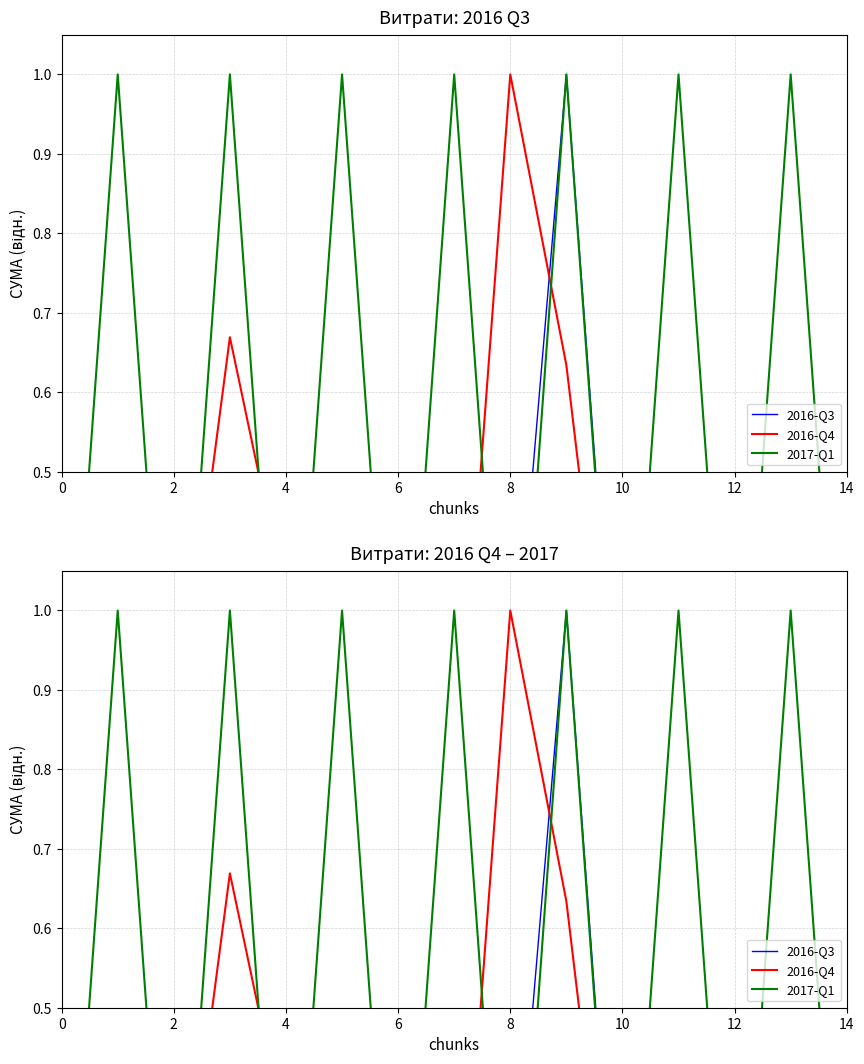

True or false: 2016-Q3 has more than 2 interior local peaks.

True